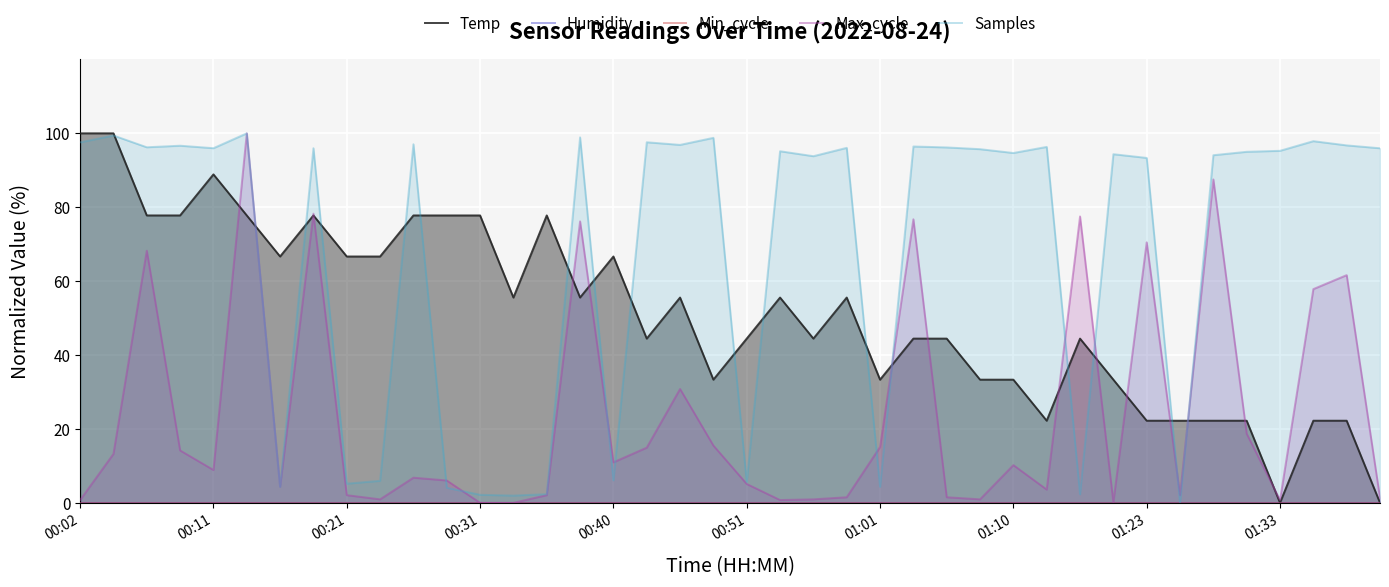

What is the sum of all Samples values?

2742.5